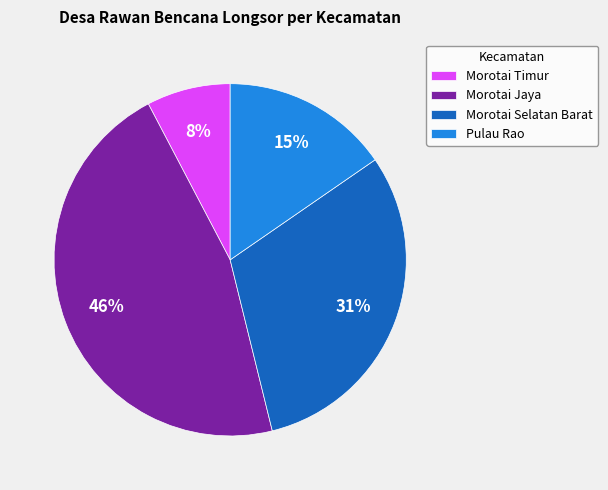

To the nearest percent, what is the difference between the largest and smallest slice percentages?

38%